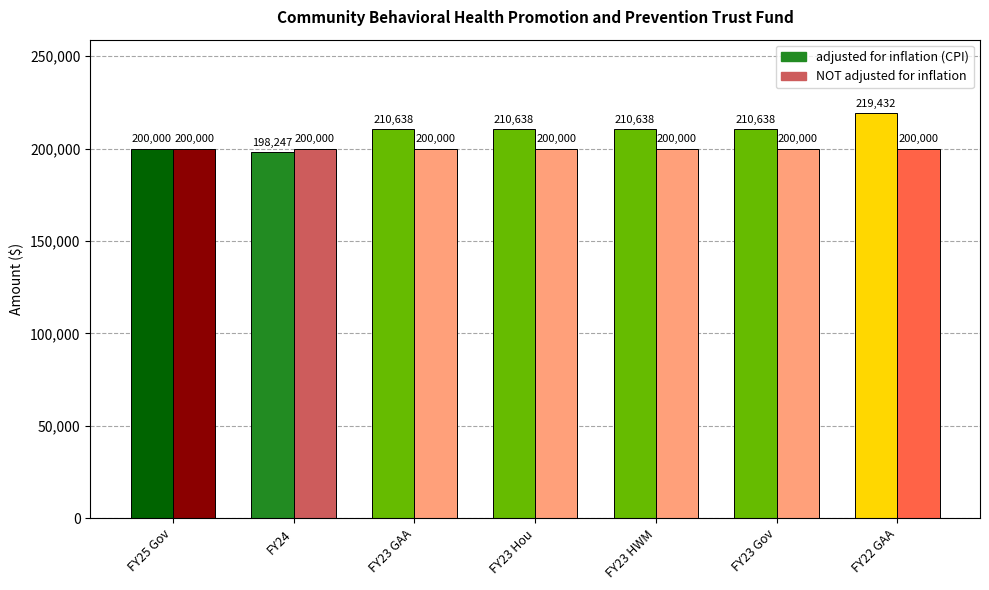

Count the number of data series in this chart.

2